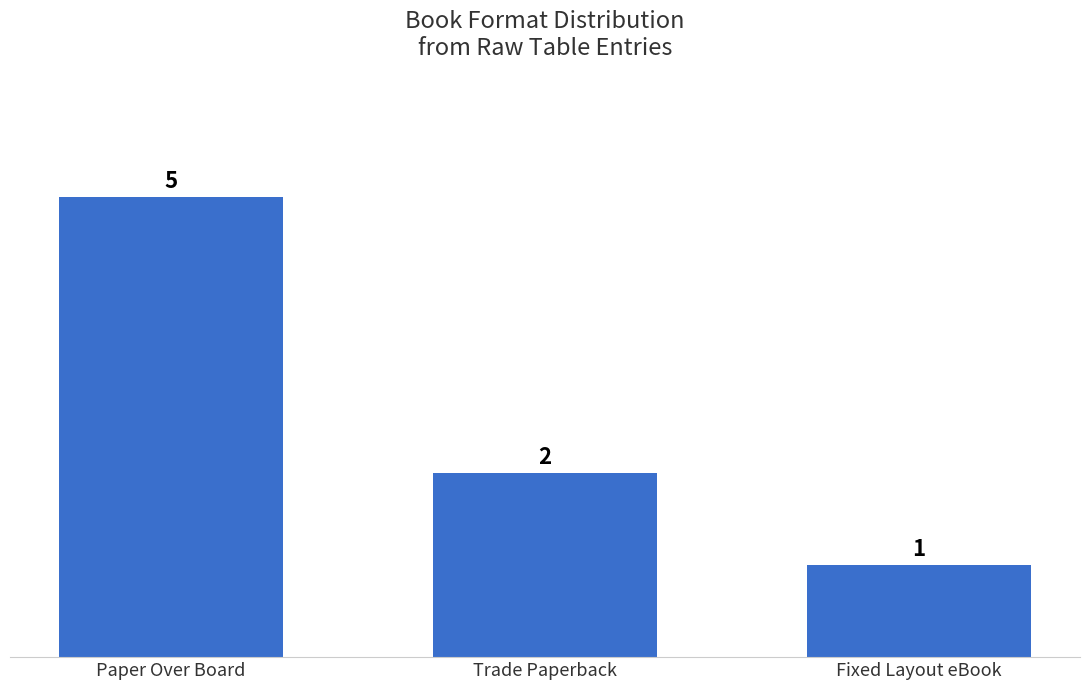

Between Paper Over Board and Fixed Layout eBook, which is larger?

Paper Over Board